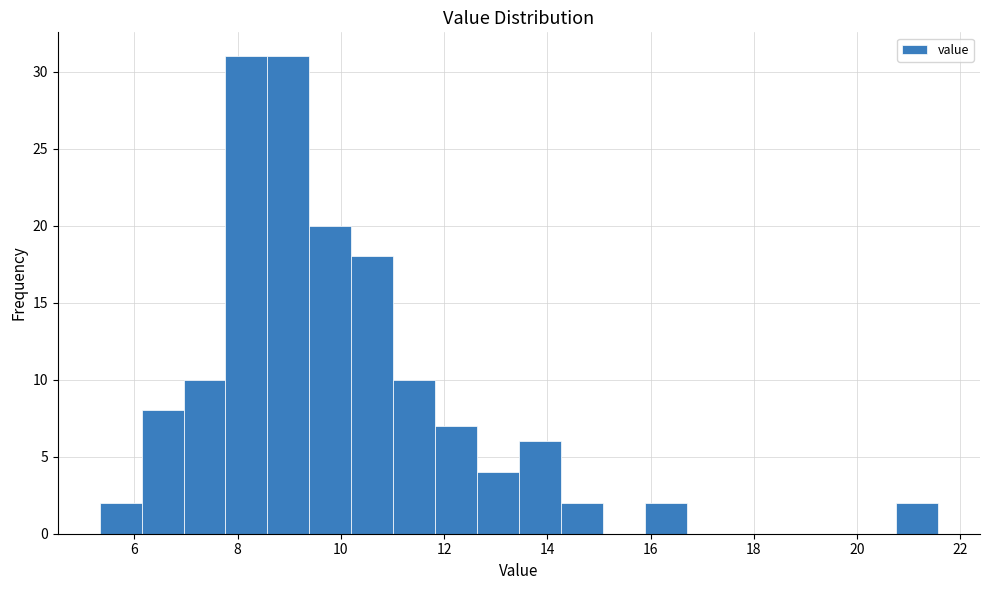

Reading left to right, list every bar in this chart as the range it spans on the x-axis followed by its height. Neither the bar edges nor the heights are printed on the chart, so give them approximately, as read against the axes.

5.4 to 6.2: 2
6.2 to 7.0: 8
7.0 to 7.8: 10
7.8 to 8.6: 31
8.6 to 9.4: 31
9.4 to 10.2: 20
10.2 to 11.0: 18
11.0 to 11.8: 10
11.8 to 12.6: 7
12.6 to 13.4: 4
13.4 to 14.2: 6
14.2 to 15.0: 2
15.0 to 15.8: 0
15.8 to 16.6: 2
16.6 to 17.6: 0
17.6 to 18.4: 0
18.4 to 19.2: 0
19.2 to 20.0: 0
20.0 to 20.8: 0
20.8 to 21.6: 2